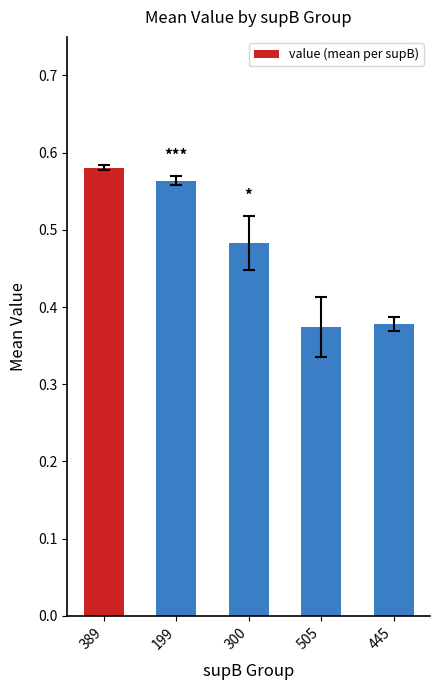

What is the change in value from 199 to 445?

-0.2